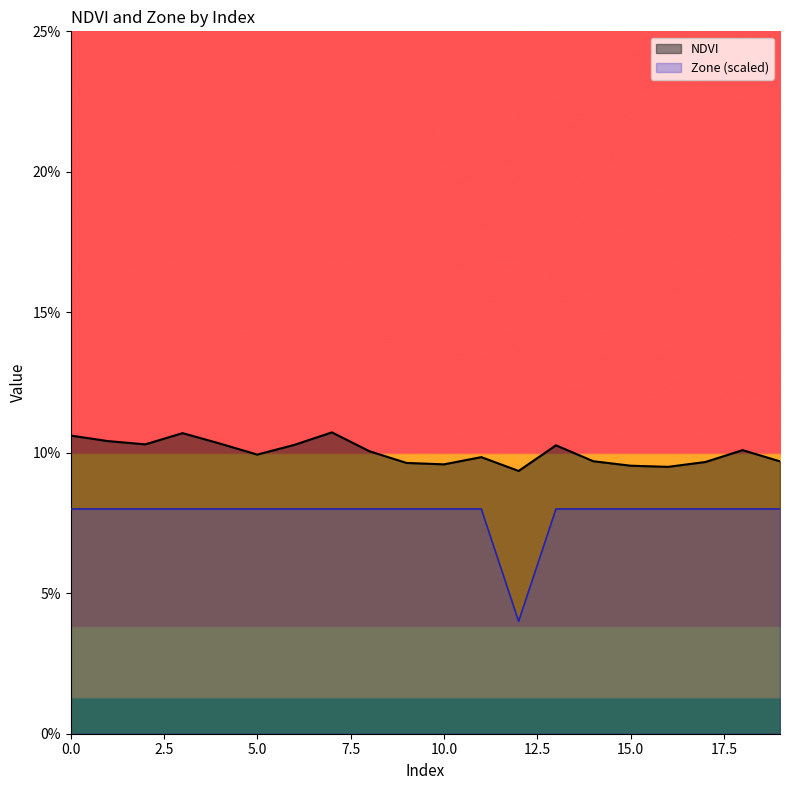

What is the sum of the NDVI values at 7 and 6?

0.2